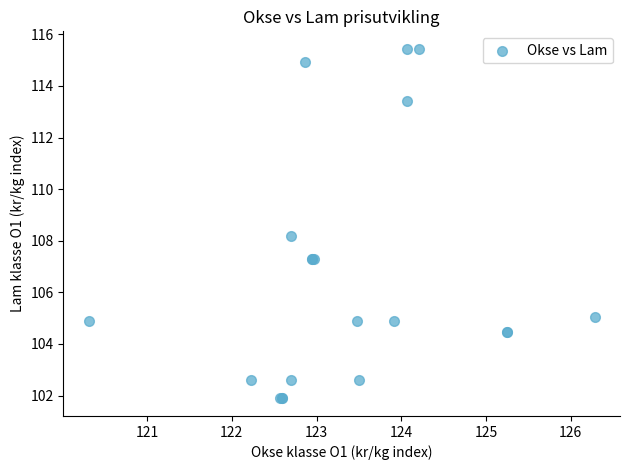

What Y value in the scatter plot is closest to 108?

108.2